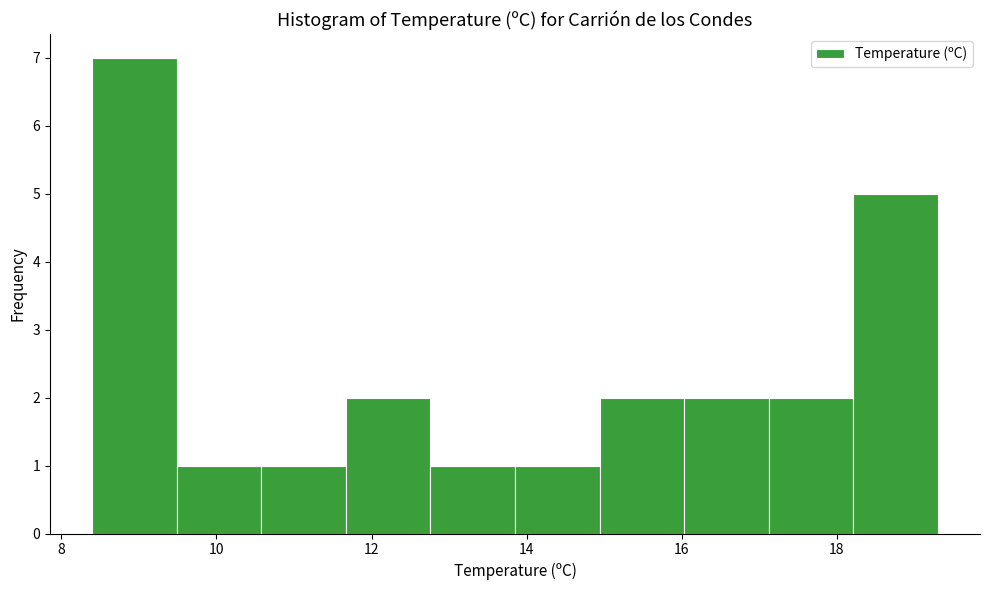

Reading left to right, list every bar in this chart as the range it spans on the x-axis followed by its height. Neither the bar edges nor the heights are printed on the chart, so give them approximately, as read against the axes.

8.4 to 9.4: 7
9.4 to 10.6: 1
10.6 to 11.6: 1
11.6 to 12.8: 2
12.8 to 13.8: 1
13.8 to 15.0: 1
15.0 to 16.0: 2
16.0 to 17.2: 2
17.2 to 18.2: 2
18.2 to 19.4: 5